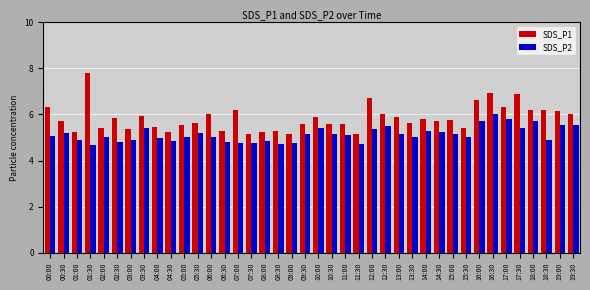

Is the value of SDS_P1 at 19:00 greater than the value of SDS_P2 at 14:00?

Yes